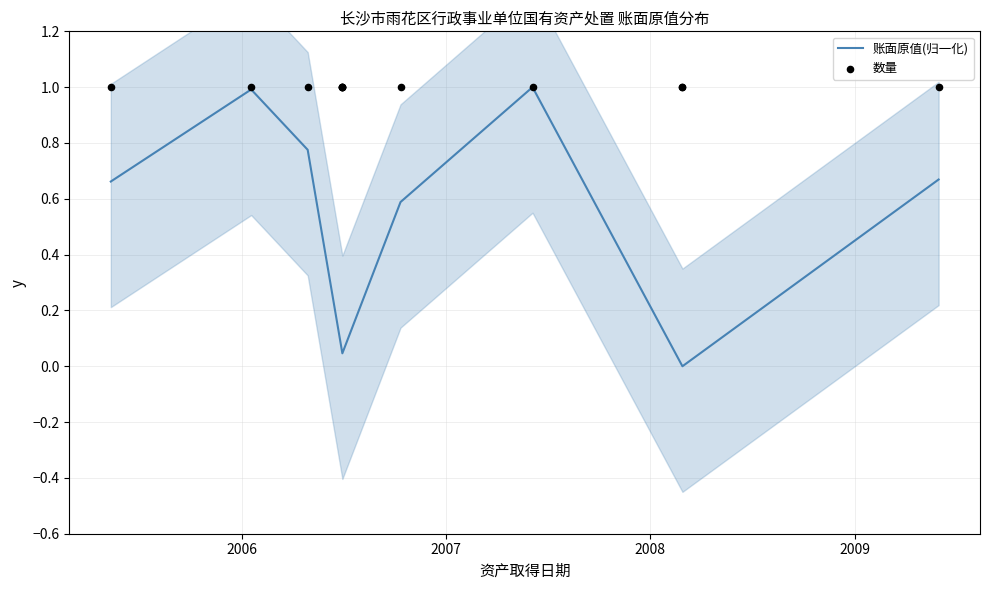

Is the value of 账面原值(归一化) at 8 greater than the value of 数量 at 2006?

No